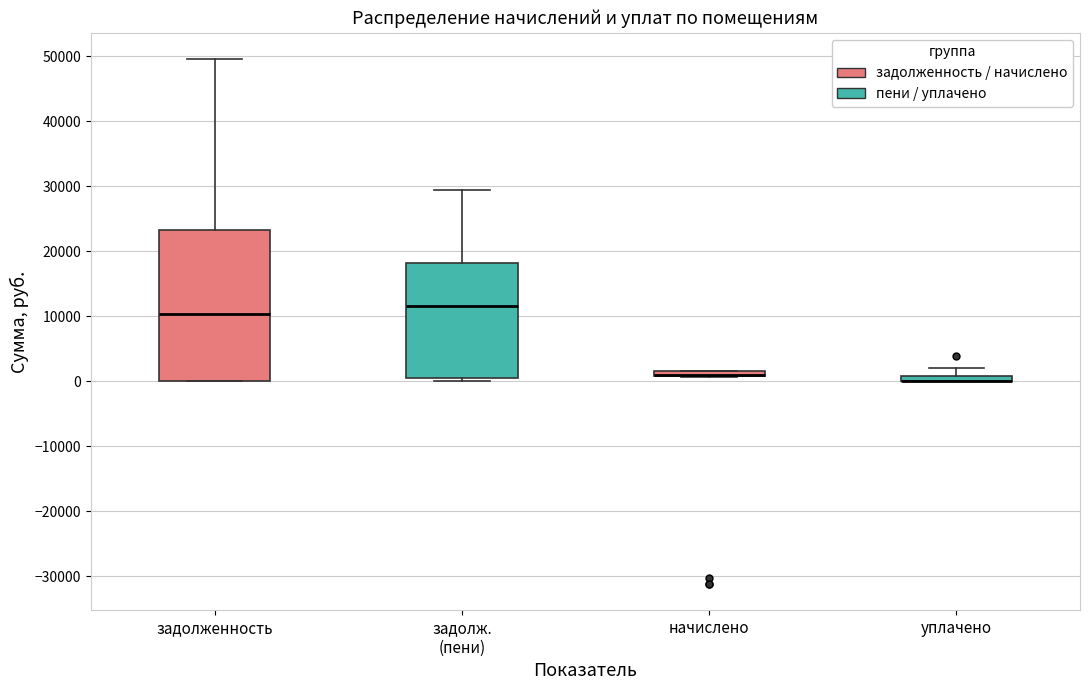

Which box is the tallest, from its lower edge to its upper edge?

задолженность